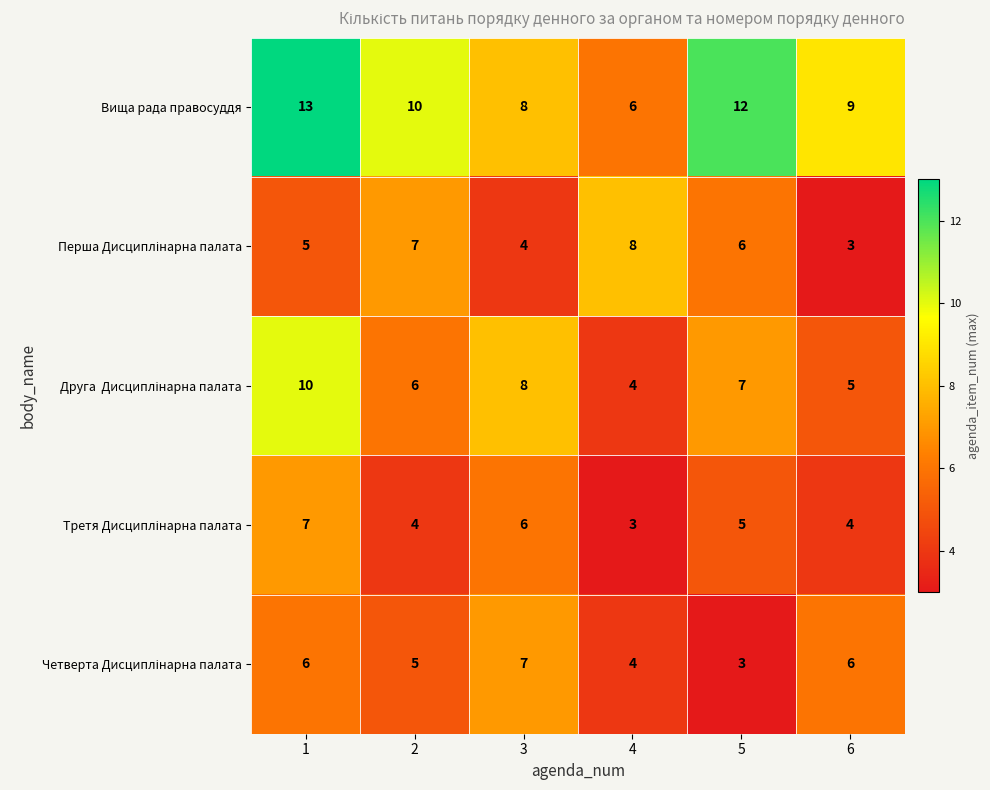

Is it true that Вища рада правосуддя equals 5 at 5?

False